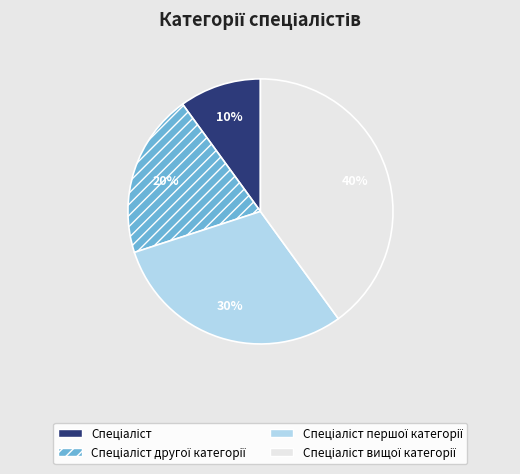

To the nearest percent, what is the difference between the largest and smallest slice percentages?

30%